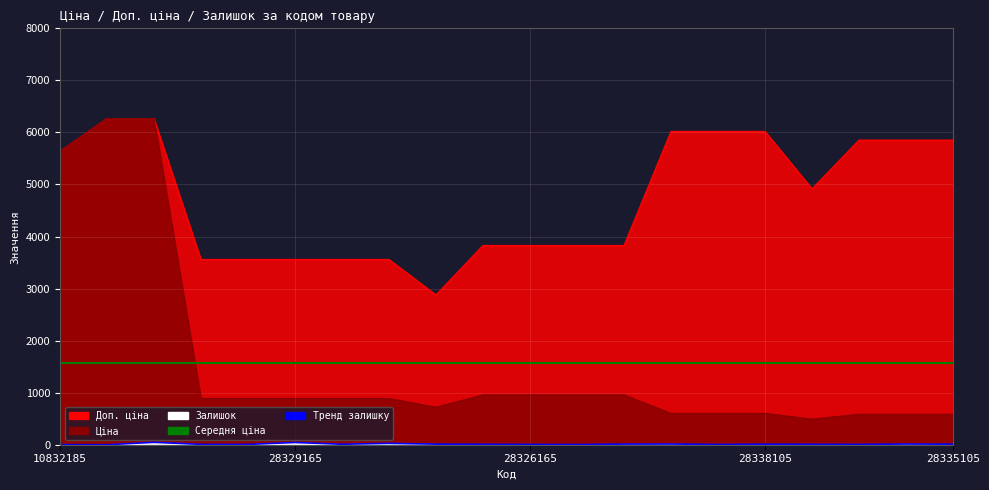

Which series has the largest total across all categories?

Доп. ціна